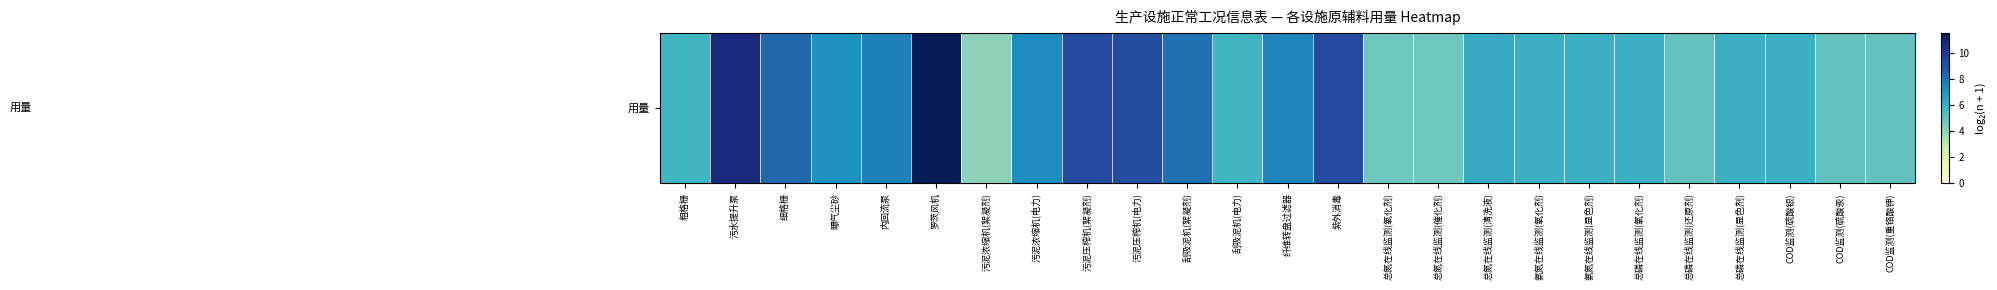

Rank the categories by value from lowest to highest.

污泥浓缩机(絮凝剂), 总氮在线监测(氧化剂), 总氮在线监测(催化剂), 总磷在线监测(还原剂), COD监测(硫酸汞), COD监测(重铬酸钾), 粗格栅, 刮吸泥机(电力), 氨氮在线监测(氧化剂), 氨氮在线监测(显色剂), 总磷在线监测(氧化剂), 总磷在线监测(显色剂), COD监测(硫酸银), 总氮在线监测(清洗液), 曝气尘砂, 污泥浓缩机(电力), 纤维转盘过滤器, 内回流泵, 刮吸泥机(絮凝剂), 细格栅, 污泥压榨机(电力), 污泥压榨机(絮凝剂), 紫外消毒, 污水提升泵, 罗茨风机